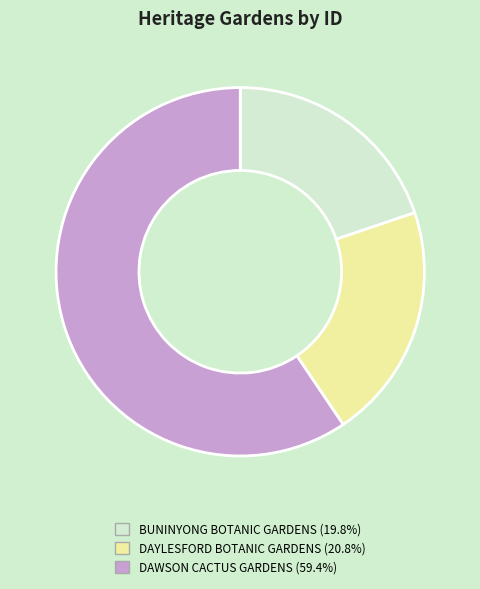

What is the ratio of the value at DAYLESFORD BOTANIC GARDENS to the value at BUNINYONG BOTANIC GARDENS?

1.0